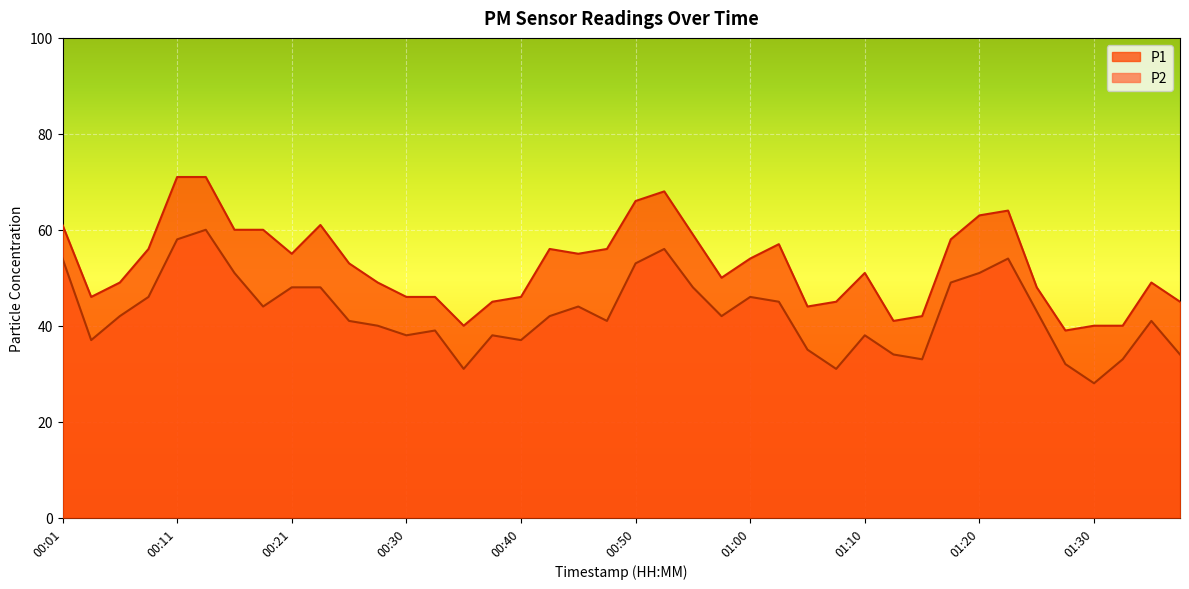

How many series are shown in this chart?

2